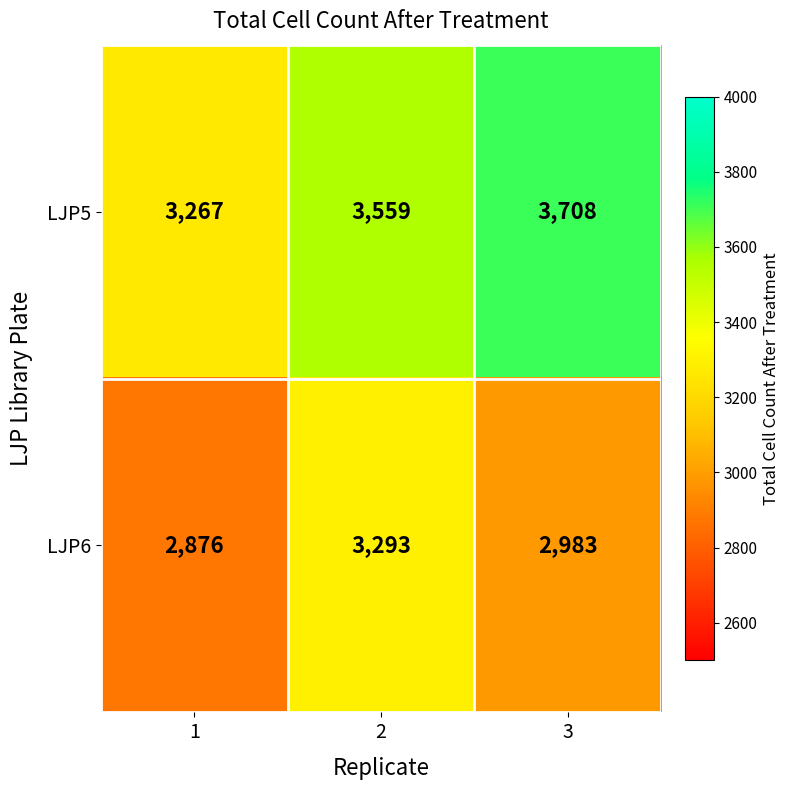

Rank the series by their average value, from lowest to highest.

LJP6, LJP5